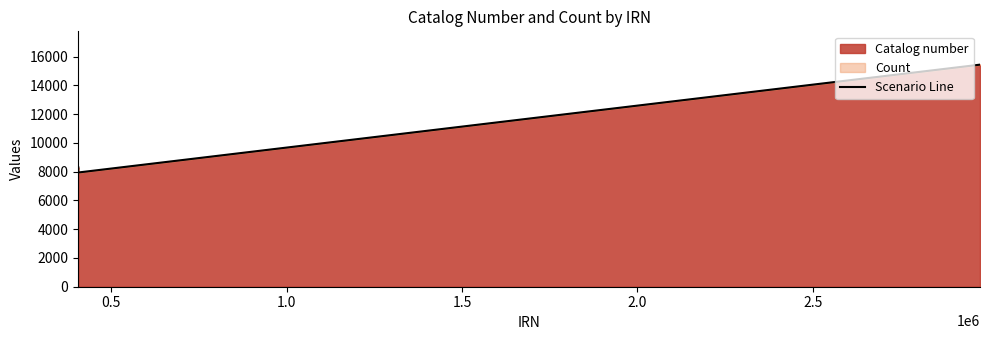

What is the greatest value displayed?

15442